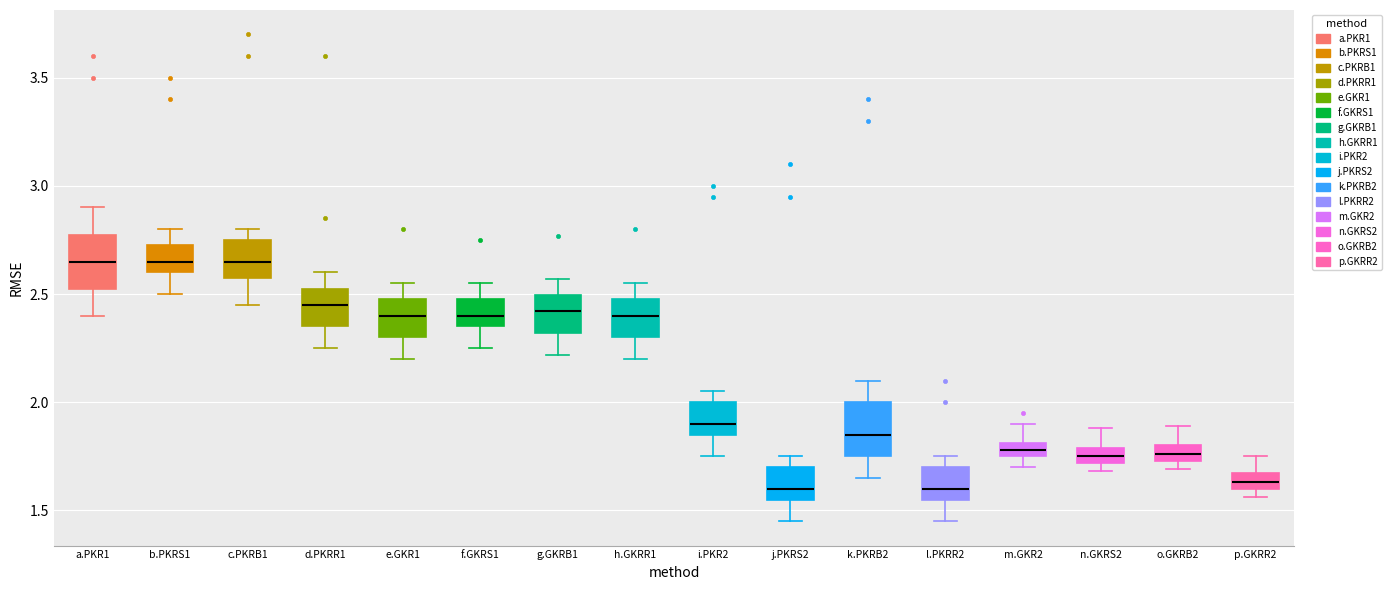

Where does the median line of the box for p.GKRR2 sit on the y-axis? The values are not printed on the chart, so give them approximately, as read against the axis.

1.65